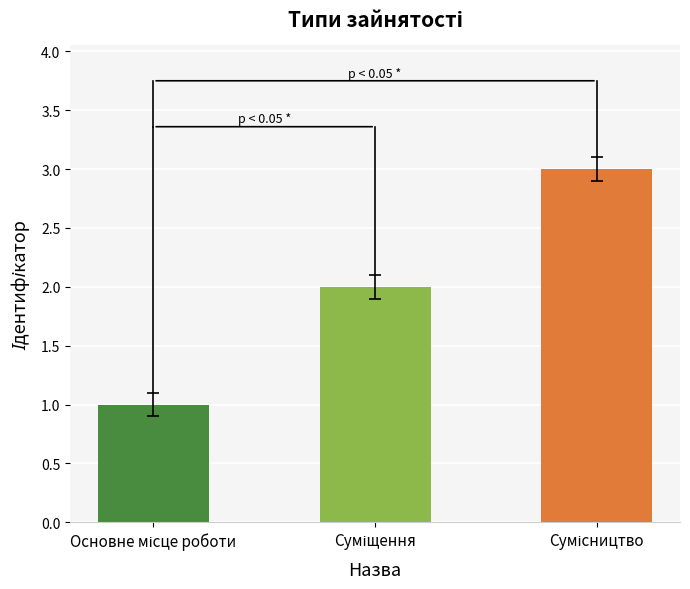

What is the difference between the maximum and minimum values?

2